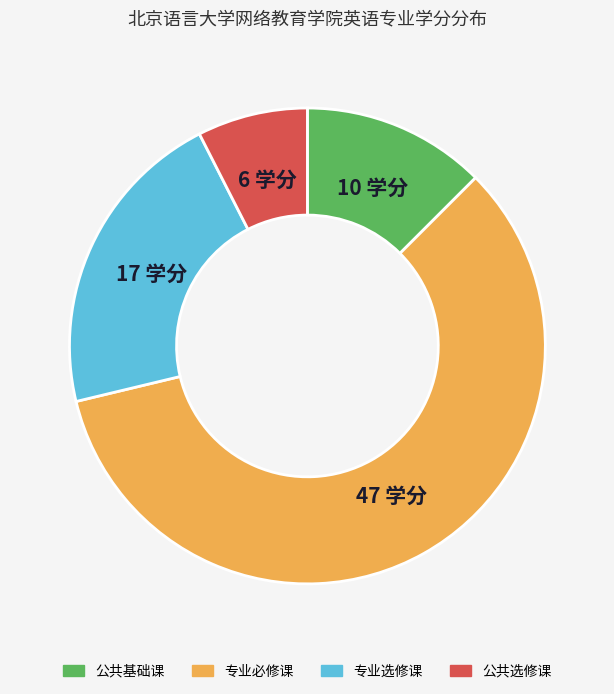

Between 专业选修课 and 公共基础课, which is larger?

专业选修课